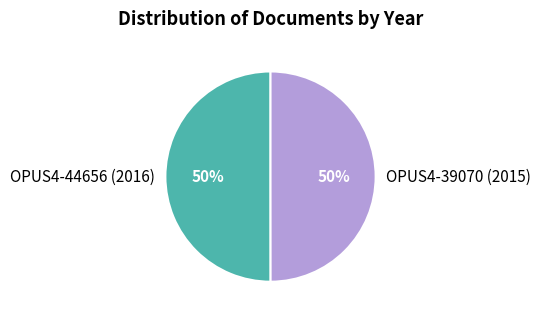

Combined, do OPUS4-44656 (2016) and OPUS4-39070 (2015) account for over 50%?

Yes